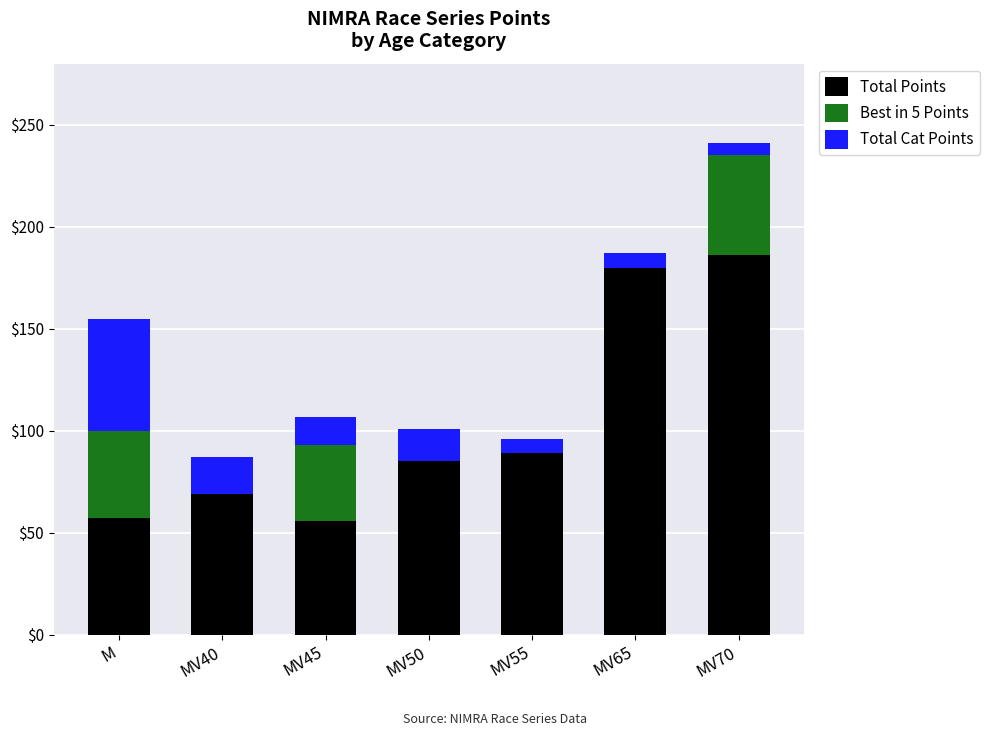

What is the maximum value for Total Points?

186